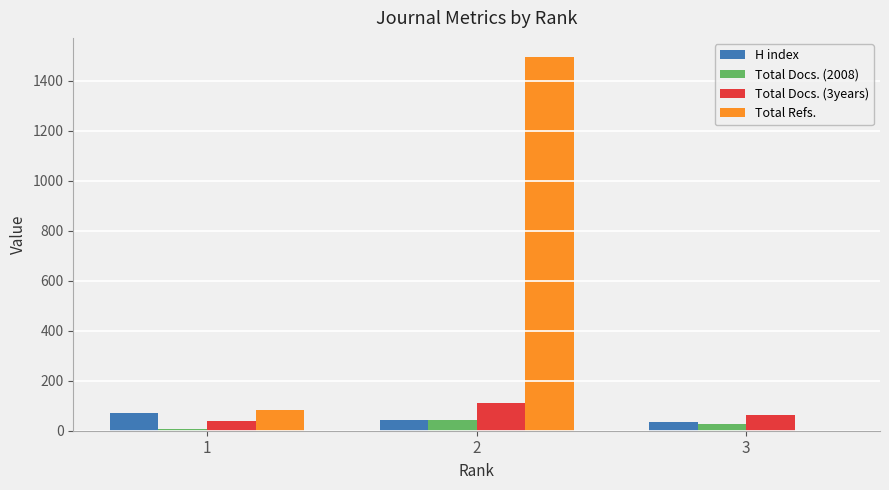

Is the value of H index at 1 greater than the value of Total Docs. (2008) at 3?

Yes